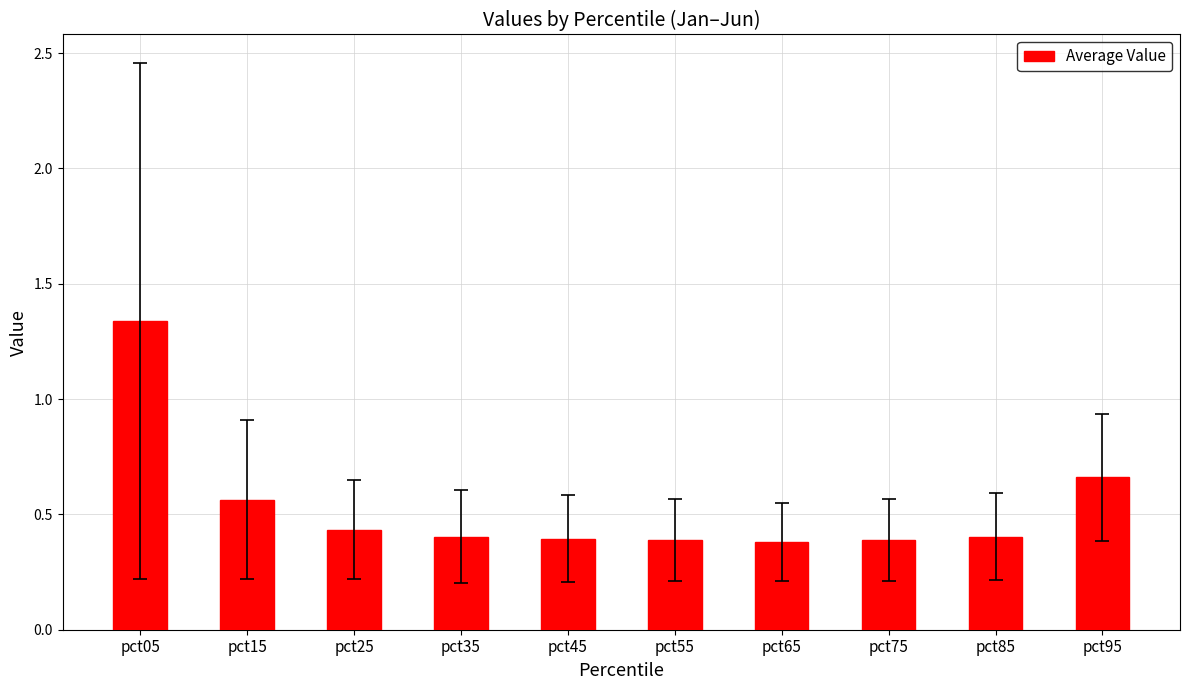

How many values are between 0 and 1?

9